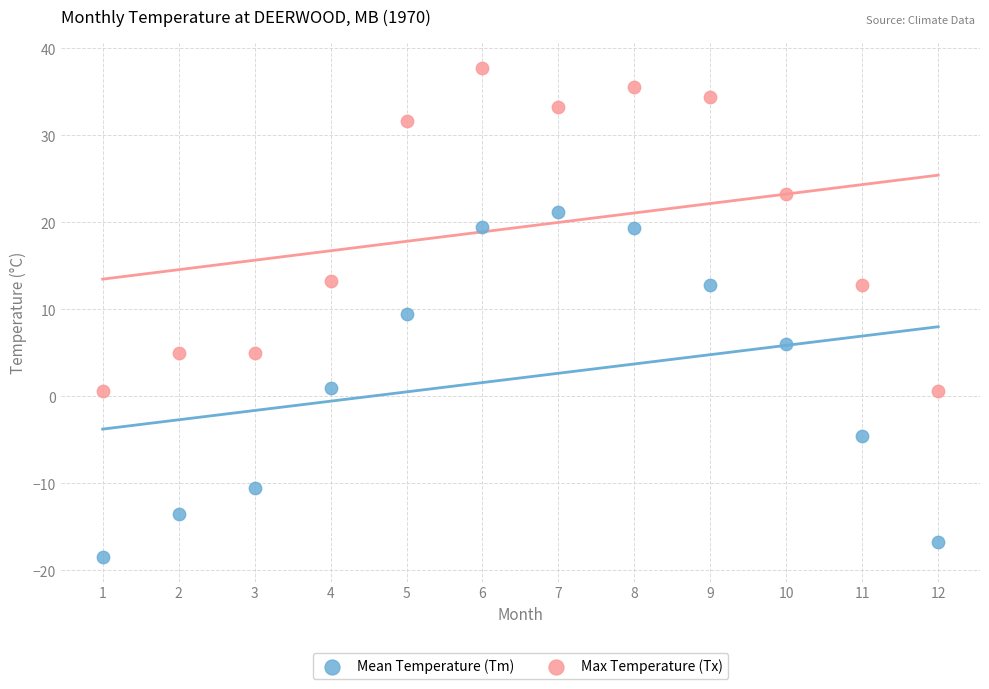

What is the X range (max minus min) for the scatter plot?

11.0